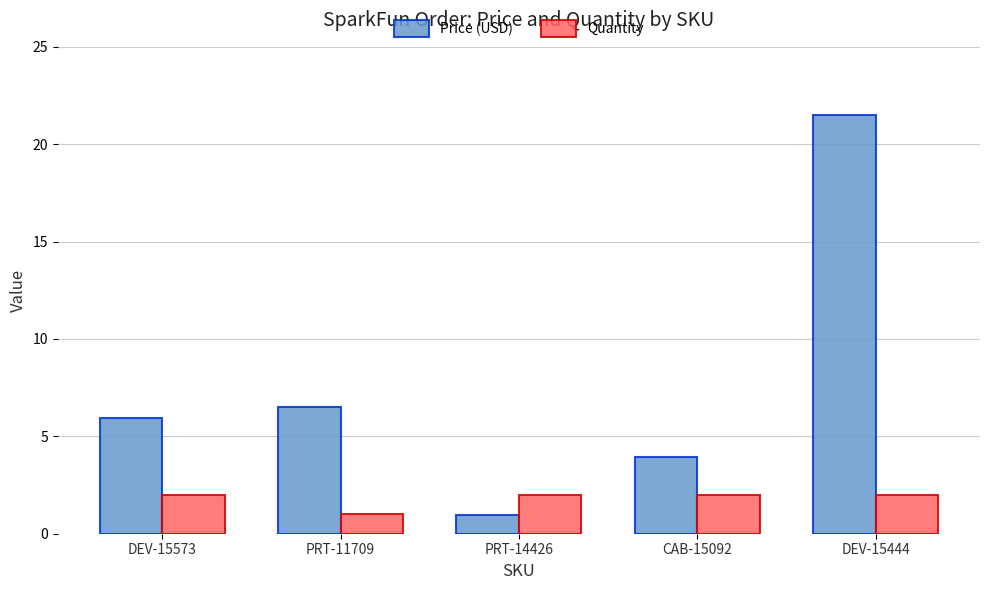

What is the highest value of the Price (USD) series?

21.5